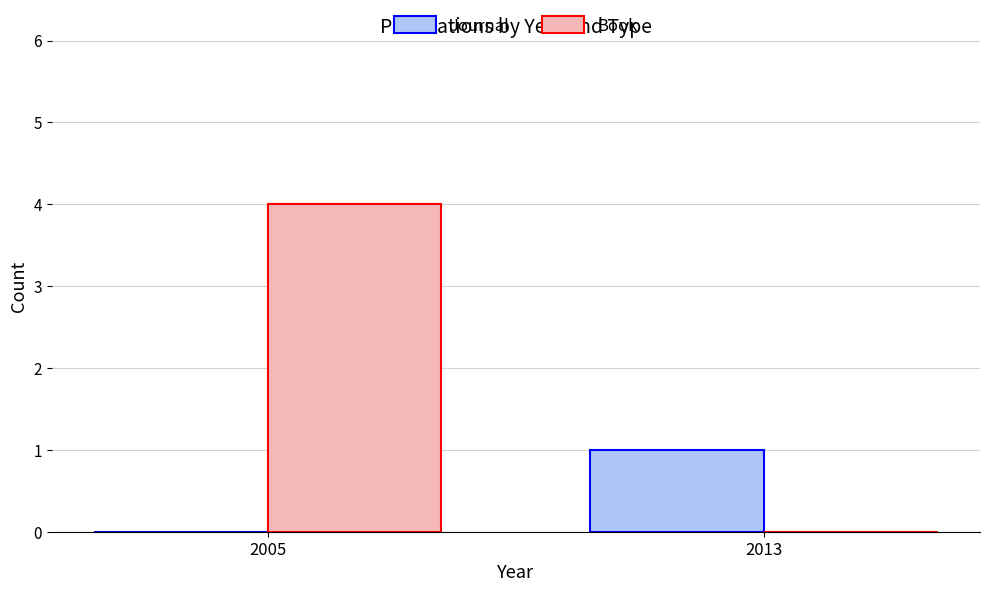

True or false: Journal has a value of 0 at 2013.

False